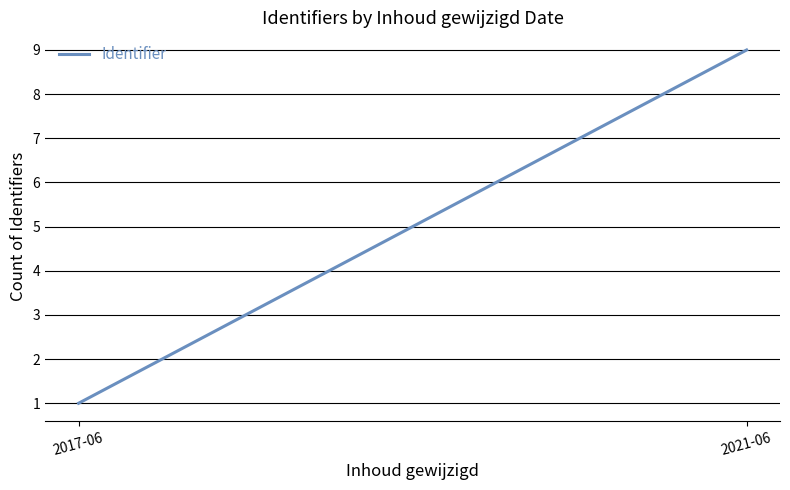

What is the sum of all values?

10